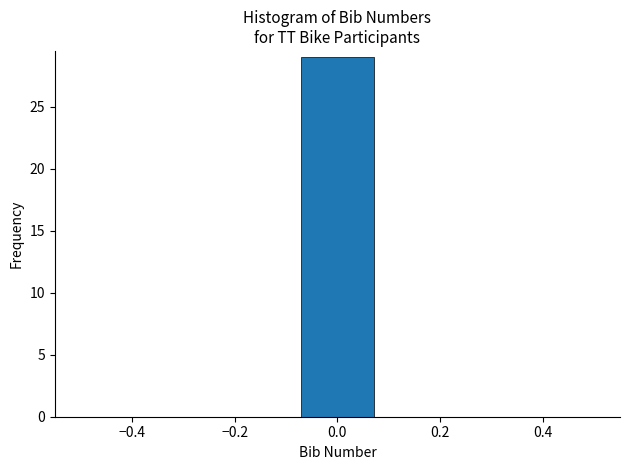

Over which range of the x-axis is the bar tallest?

-0.08 to 0.08